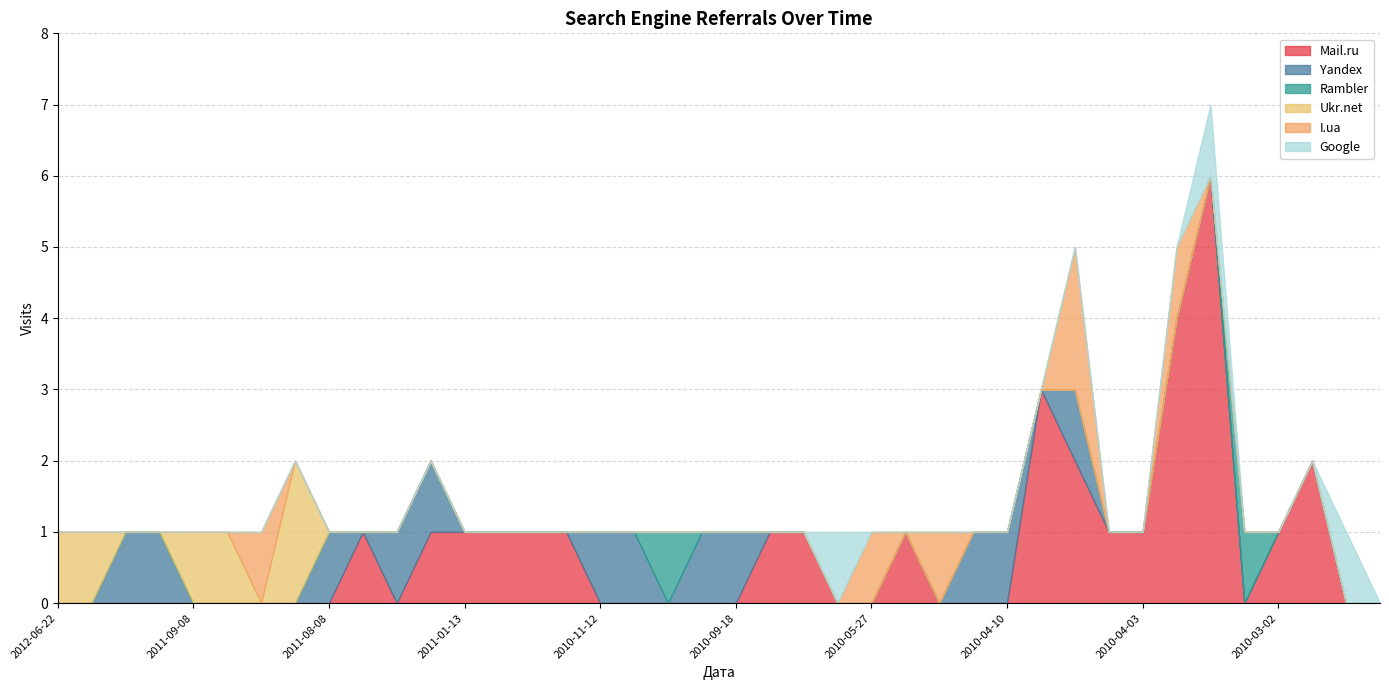

Reading right to left, what are all the values shown in this chart?

Mail.ru: 2010-01-30=0	2010-02-12=0	2010-02-23=2	2010-03-02=1	2010-03-15=0	2010-04-01=6	2010-04-02=4	2010-04-03=1	2010-04-05=1	2010-04-06=2	2010-04-07=3	2010-04-10=0	2010-04-11=0	2010-04-22=0	2010-05-07=1	2010-05-27=0	2010-06-13=0	2010-08-11=1	2010-09-12=1	2010-09-18=0	2010-09-21=0	2010-10-06=0	2010-10-19=0	2010-11-12=0	2010-11-17=1	2010-12-01=1	2011-01-11=1	2011-01-13=1	2011-01-28=1	2011-01-31=0	2011-02-01=1	2011-08-08=0	2011-09-01=0	2011-09-02=0	2011-09-06=0	2011-09-08=0	2011-10-04=0	2011-10-06=0	2011-10-12=0	2012-06-22=0
Yandex: 2010-01-30=0	2010-02-12=0	2010-02-23=0	2010-03-02=0	2010-03-15=0	2010-04-01=0	2010-04-02=0	2010-04-03=0	2010-04-05=0	2010-04-06=1	2010-04-07=0	2010-04-10=1	2010-04-11=1	2010-04-22=0	2010-05-07=0	2010-05-27=0	2010-06-13=0	2010-08-11=0	2010-09-12=0	2010-09-18=1	2010-09-21=1	2010-10-06=0	2010-10-19=1	2010-11-12=1	2010-11-17=0	2010-12-01=0	2011-01-11=0	2011-01-13=0	2011-01-28=1	2011-01-31=1	2011-02-01=0	2011-08-08=1	2011-09-01=0	2011-09-02=0	2011-09-06=0	2011-09-08=0	2011-10-04=1	2011-10-06=1	2011-10-12=0	2012-06-22=0
Rambler: 2010-01-30=0	2010-02-12=0	2010-02-23=0	2010-03-02=0	2010-03-15=1	2010-04-01=0	2010-04-02=0	2010-04-03=0	2010-04-05=0	2010-04-06=0	2010-04-07=0	2010-04-10=0	2010-04-11=0	2010-04-22=0	2010-05-07=0	2010-05-27=0	2010-06-13=0	2010-08-11=0	2010-09-12=0	2010-09-18=0	2010-09-21=0	2010-10-06=1	2010-10-19=0	2010-11-12=0	2010-11-17=0	2010-12-01=0	2011-01-11=0	2011-01-13=0	2011-01-28=0	2011-01-31=0	2011-02-01=0	2011-08-08=0	2011-09-01=0	2011-09-02=0	2011-09-06=0	2011-09-08=0	2011-10-04=0	2011-10-06=0	2011-10-12=0	2012-06-22=0
Ukr.net: 2010-01-30=0	2010-02-12=0	2010-02-23=0	2010-03-02=0	2010-03-15=0	2010-04-01=0	2010-04-02=0	2010-04-03=0	2010-04-05=0	2010-04-06=0	2010-04-07=0	2010-04-10=0	2010-04-11=0	2010-04-22=0	2010-05-07=0	2010-05-27=0	2010-06-13=0	2010-08-11=0	2010-09-12=0	2010-09-18=0	2010-09-21=0	2010-10-06=0	2010-10-19=0	2010-11-12=0	2010-11-17=0	2010-12-01=0	2011-01-11=0	2011-01-13=0	2011-01-28=0	2011-01-31=0	2011-02-01=0	2011-08-08=0	2011-09-01=2	2011-09-02=0	2011-09-06=1	2011-09-08=1	2011-10-04=0	2011-10-06=0	2011-10-12=1	2012-06-22=1
I.ua: 2010-01-30=0	2010-02-12=0	2010-02-23=0	2010-03-02=0	2010-03-15=0	2010-04-01=0	2010-04-02=1	2010-04-03=0	2010-04-05=0	2010-04-06=2	2010-04-07=0	2010-04-10=0	2010-04-11=0	2010-04-22=1	2010-05-07=0	2010-05-27=1	2010-06-13=0	2010-08-11=0	2010-09-12=0	2010-09-18=0	2010-09-21=0	2010-10-06=0	2010-10-19=0	2010-11-12=0	2010-11-17=0	2010-12-01=0	2011-01-11=0	2011-01-13=0	2011-01-28=0	2011-01-31=0	2011-02-01=0	2011-08-08=0	2011-09-01=0	2011-09-02=1	2011-09-06=0	2011-09-08=0	2011-10-04=0	2011-10-06=0	2011-10-12=0	2012-06-22=0
Google: 2010-01-30=0	2010-02-12=1	2010-02-23=0	2010-03-02=0	2010-03-15=0	2010-04-01=1	2010-04-02=0	2010-04-03=0	2010-04-05=0	2010-04-06=0	2010-04-07=0	2010-04-10=0	2010-04-11=0	2010-04-22=0	2010-05-07=0	2010-05-27=0	2010-06-13=1	2010-08-11=0	2010-09-12=0	2010-09-18=0	2010-09-21=0	2010-10-06=0	2010-10-19=0	2010-11-12=0	2010-11-17=0	2010-12-01=0	2011-01-11=0	2011-01-13=0	2011-01-28=0	2011-01-31=0	2011-02-01=0	2011-08-08=0	2011-09-01=0	2011-09-02=0	2011-09-06=0	2011-09-08=0	2011-10-04=0	2011-10-06=0	2011-10-12=0	2012-06-22=0